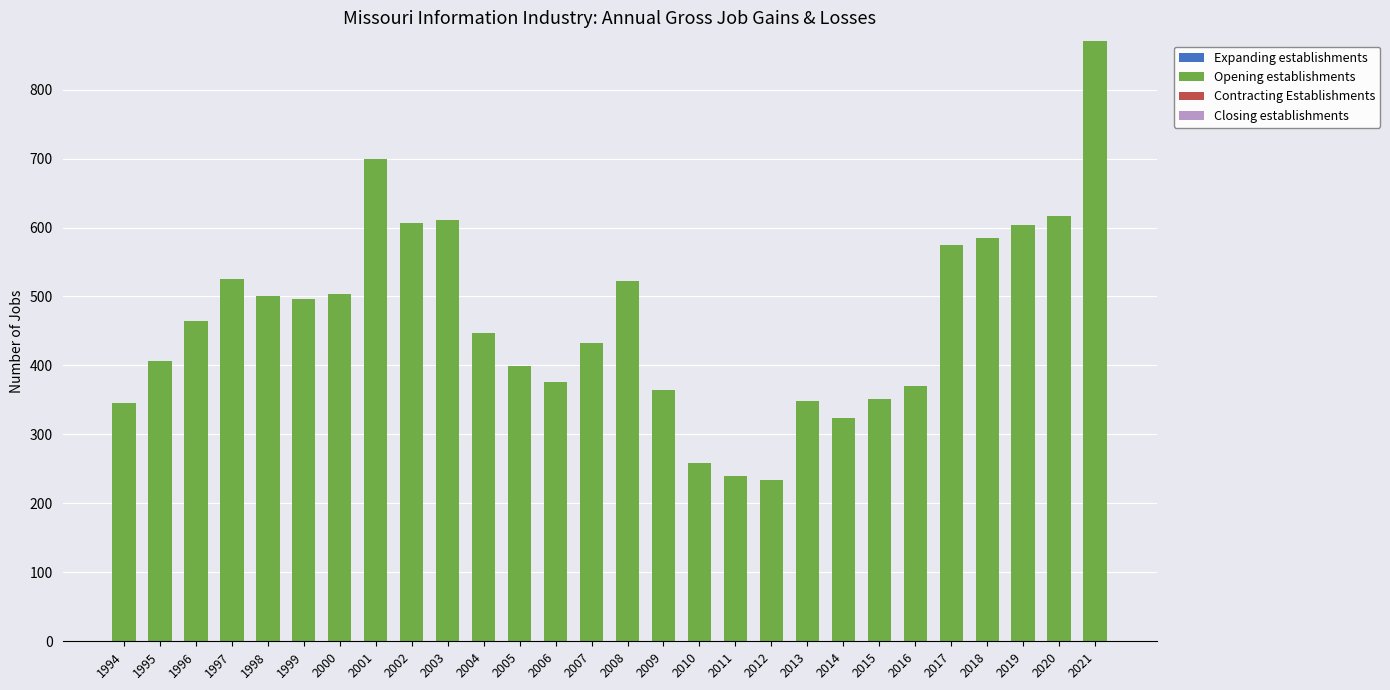

How many bars are there in total?

28